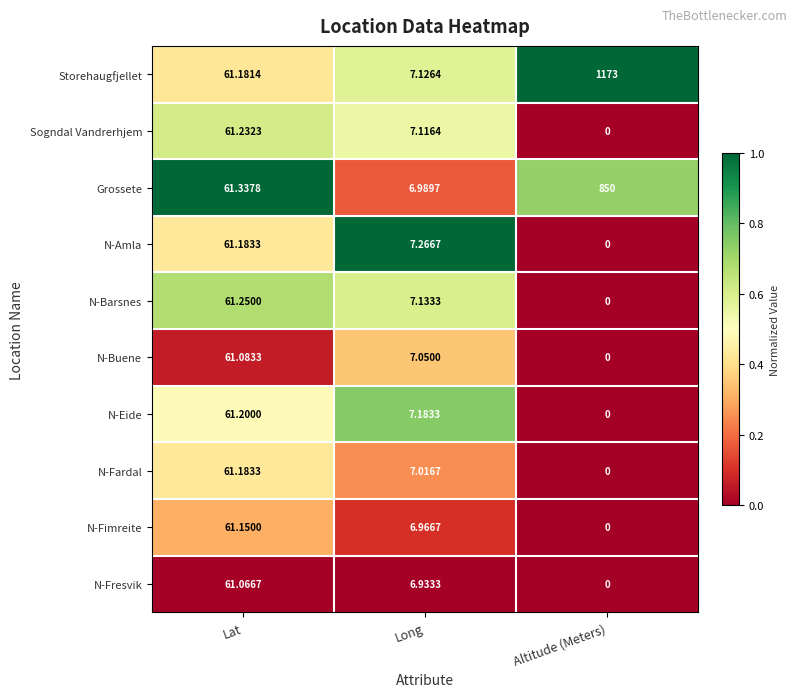

List the labels in order of N-Fardal value, largest first.

Lat, Long, Altitude (Meters)